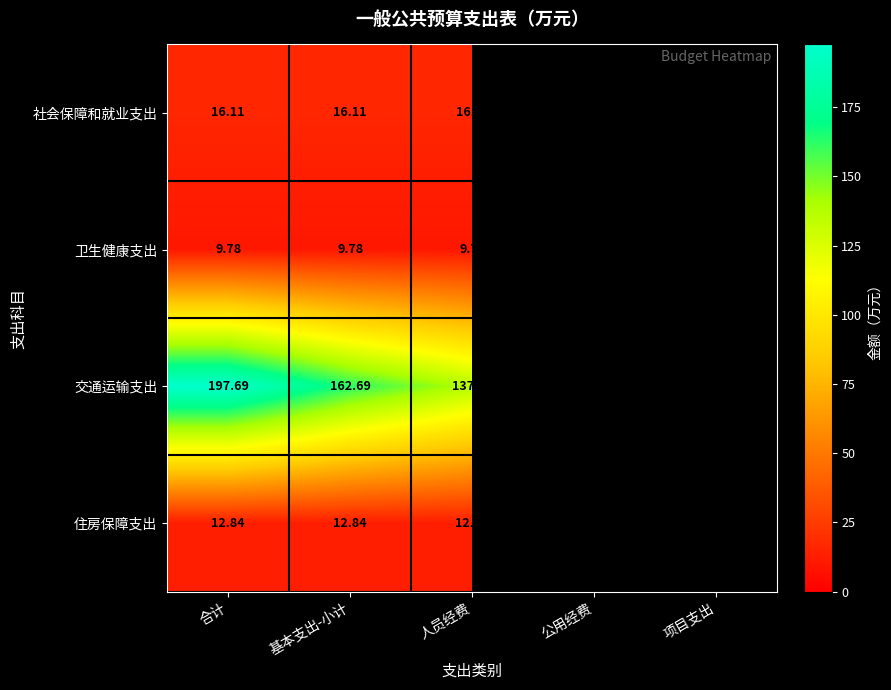

At which category is the sum across all series the highest?

合计